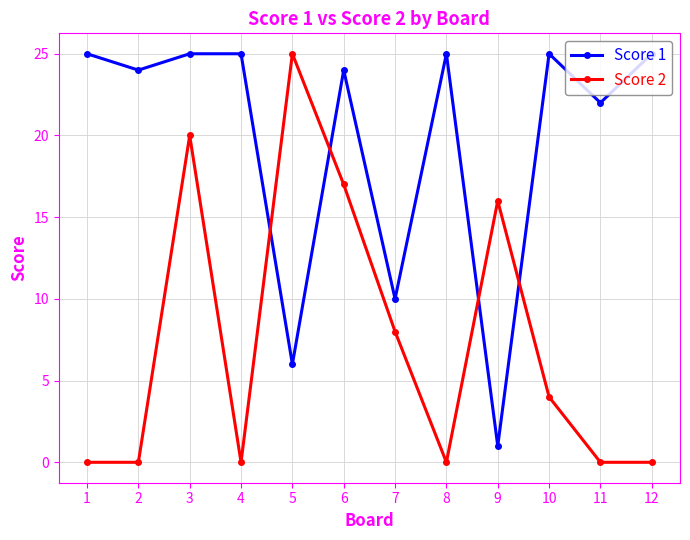

What are all the series names shown in the legend?

Score 1, Score 2